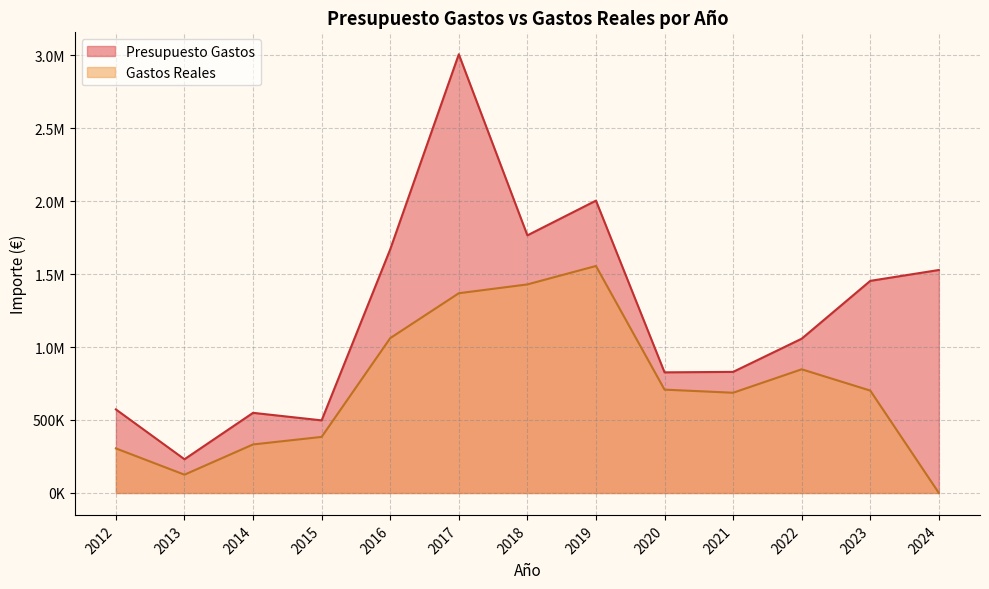

What is the difference between the maximum and minimum values in the Gastos Reales series?

1555286.6